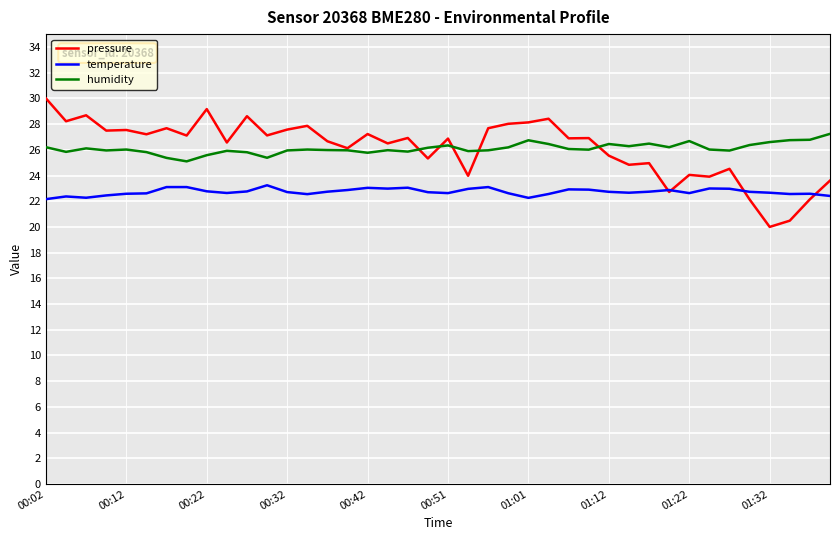

List the series in order of their peak value, lowest first.

temperature, humidity, pressure